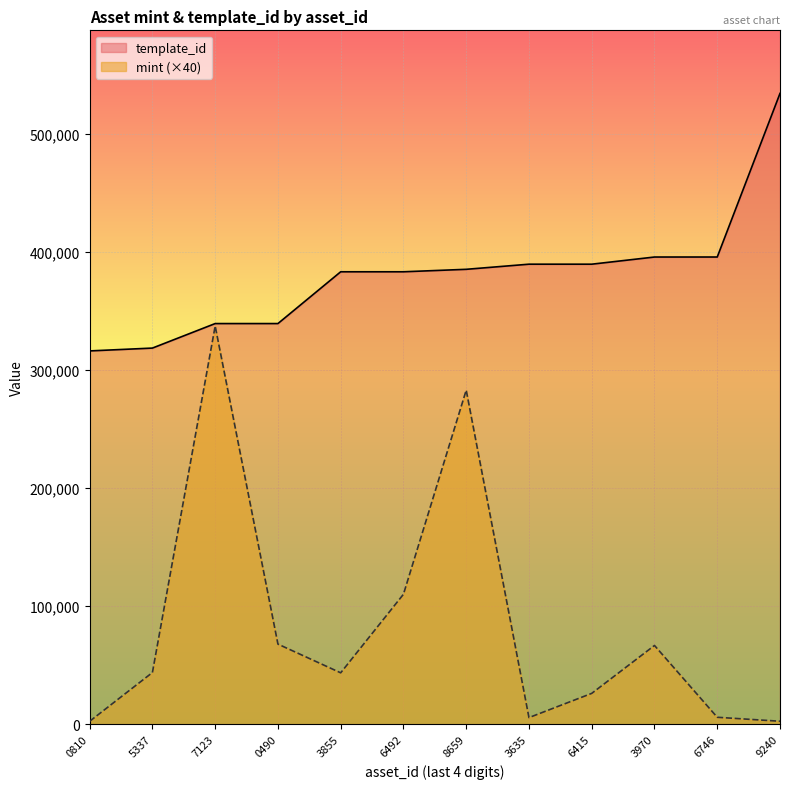

Rank the series by their average value, from lowest to highest.

mint (×40), template_id